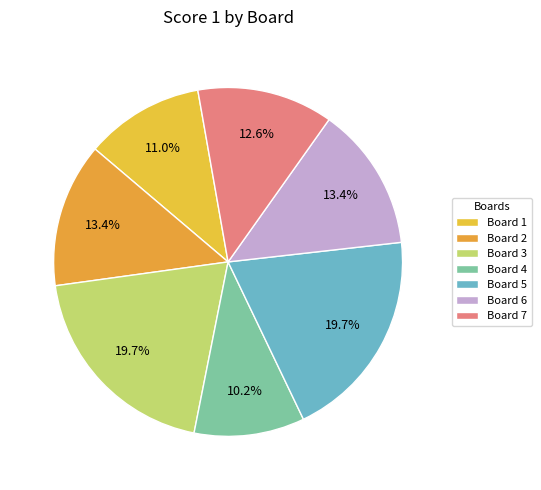

Does any single category account for the majority?

No